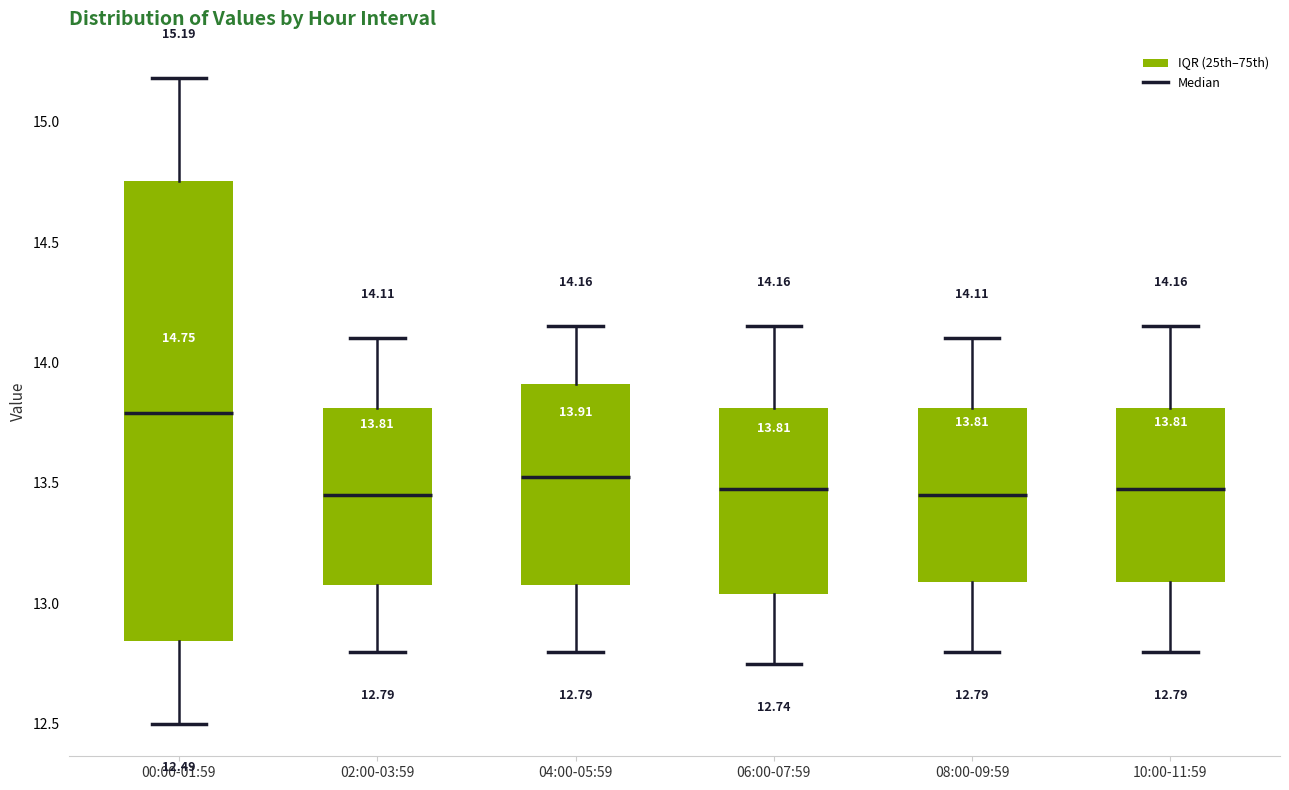

Comparing the boxes themselves (not the whiskers), which one is the tallest?

00:00-01:59